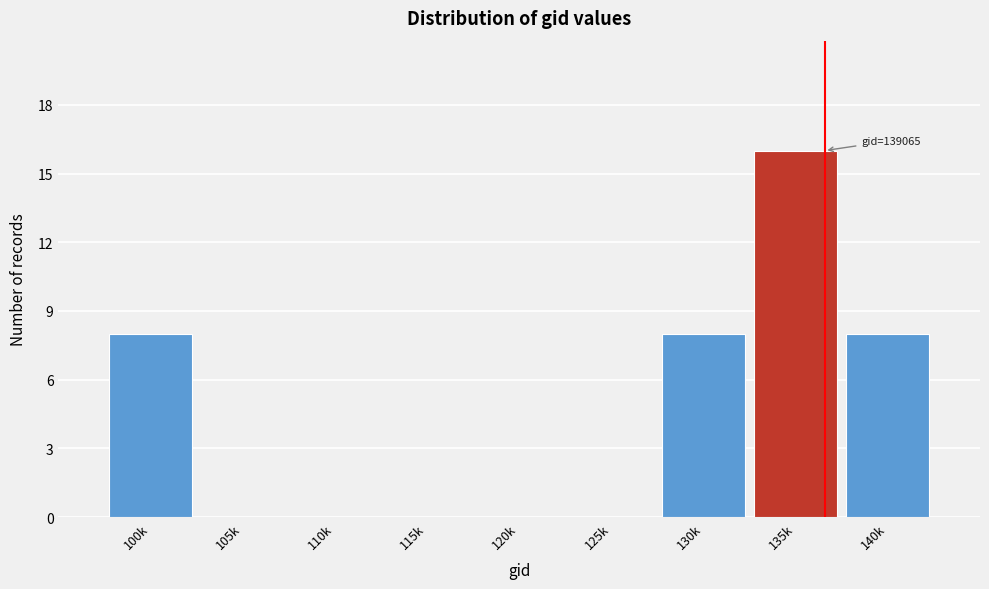

Reading left to right, transcribe all the data shown in this chart.

100k=8	105k=0	110k=0	115k=0	120k=0	125k=0	130k=8	135k=16	140k=8